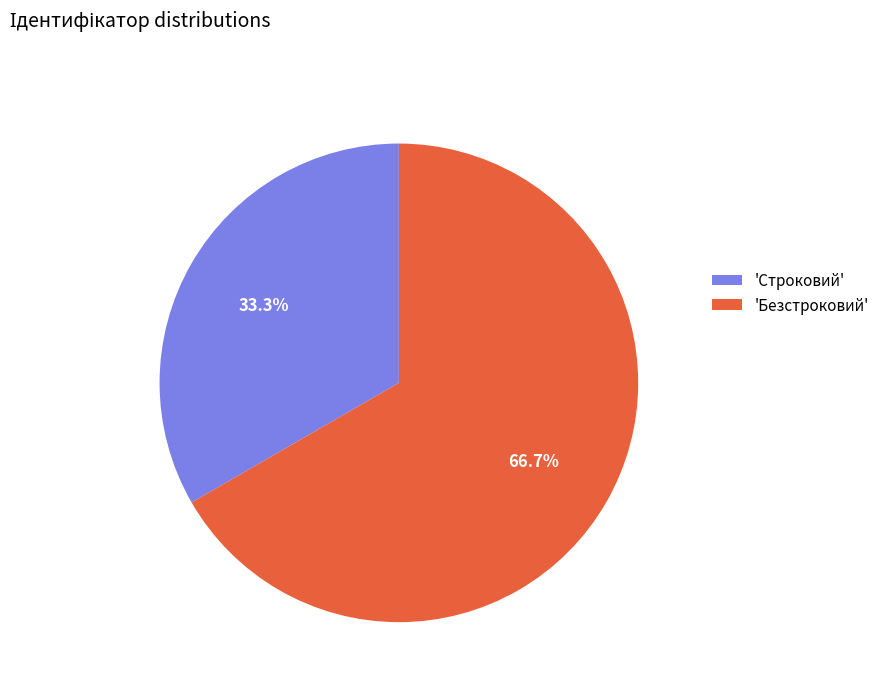

What portion of the pie excludes 'Безстроковий'?

33.3%